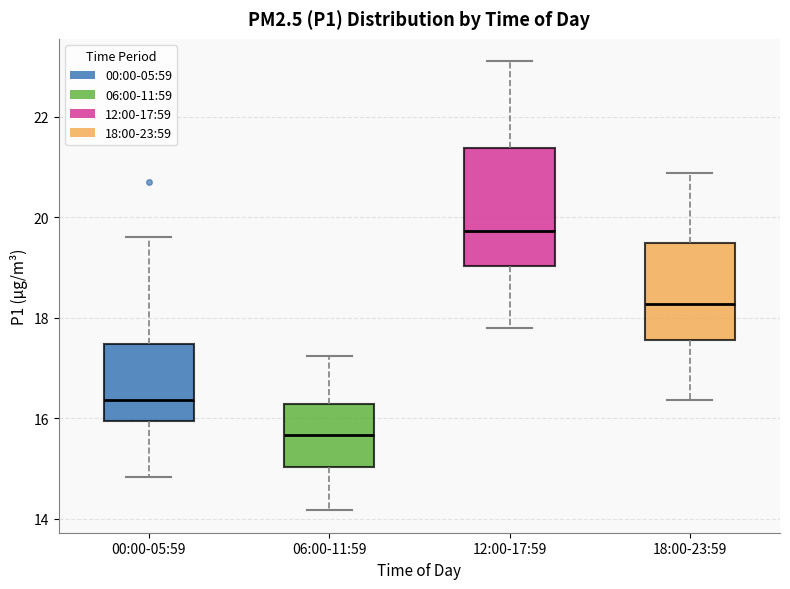

Reading left to right, transcribe this box plot: for each box, give where its median line is, the range the box spans, and where its two whiskers end, as read against the y-axis. The values are not printed on the chart, so give them approximately, as read against the axis.

00:00-05:59: median 16.4, box 16.0 to 17.4, whiskers 14.8 to 19.6
06:00-11:59: median 15.6, box 15.0 to 16.2, whiskers 14.2 to 17.2
12:00-17:59: median 19.8, box 19.0 to 21.4, whiskers 17.8 to 23.2
18:00-23:59: median 18.2, box 17.6 to 19.4, whiskers 16.4 to 20.8